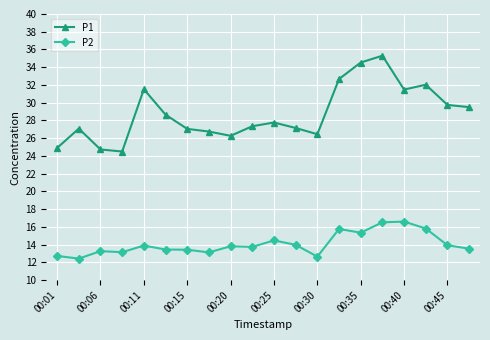

Is this an area chart (filled region under the line)?

No